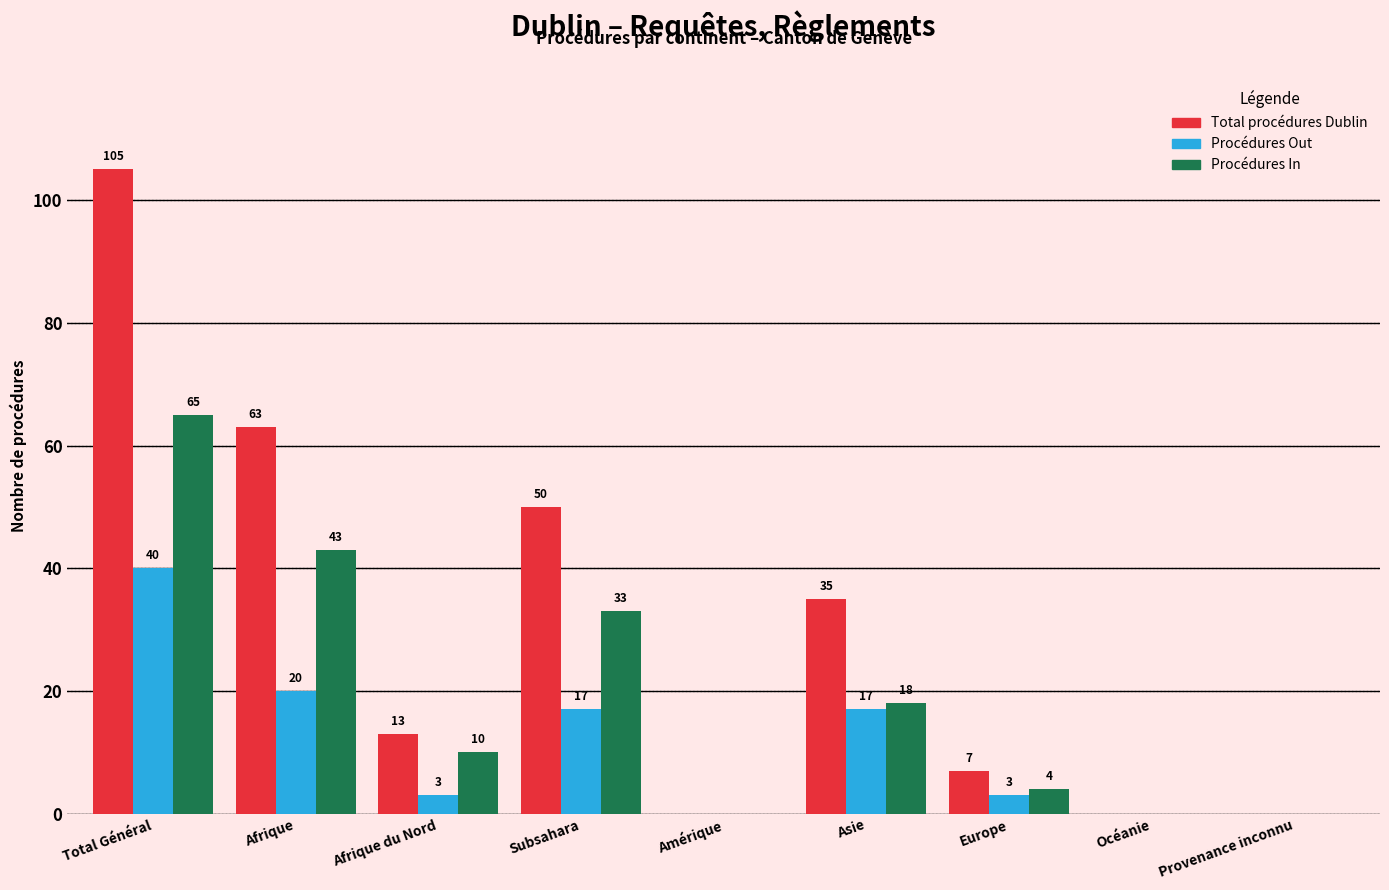

Reading left to right, extract all data points from this chart.

Total procédures Dublin: Total Général=105	Afrique=63	Afrique du Nord=13	Subsahara=50	Amérique=0	Asie=35	Europe=7	Océanie=0	Provenance inconnu=0
Procédures Out: Total Général=40	Afrique=20	Afrique du Nord=3	Subsahara=17	Amérique=0	Asie=17	Europe=3	Océanie=0	Provenance inconnu=0
Procédures In: Total Général=65	Afrique=43	Afrique du Nord=10	Subsahara=33	Amérique=0	Asie=18	Europe=4	Océanie=0	Provenance inconnu=0